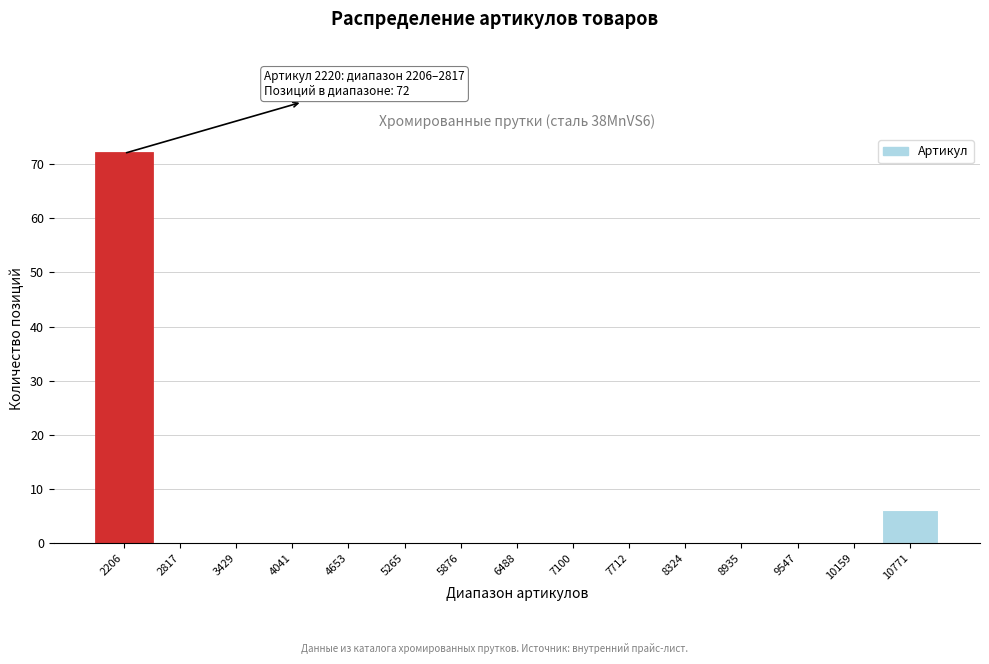

Reading left to right, list all the values displayed in this chart.

2206=72	2817=0	3429=0	4041=0	4653=0	5265=0	5876=0	6488=0	7100=0	7712=0	8324=0	8935=0	9547=0	10159=0	10771=6